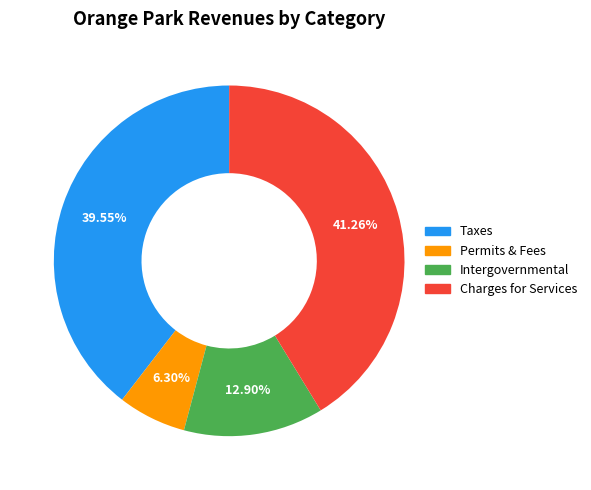

How many segments does this pie chart have?

4